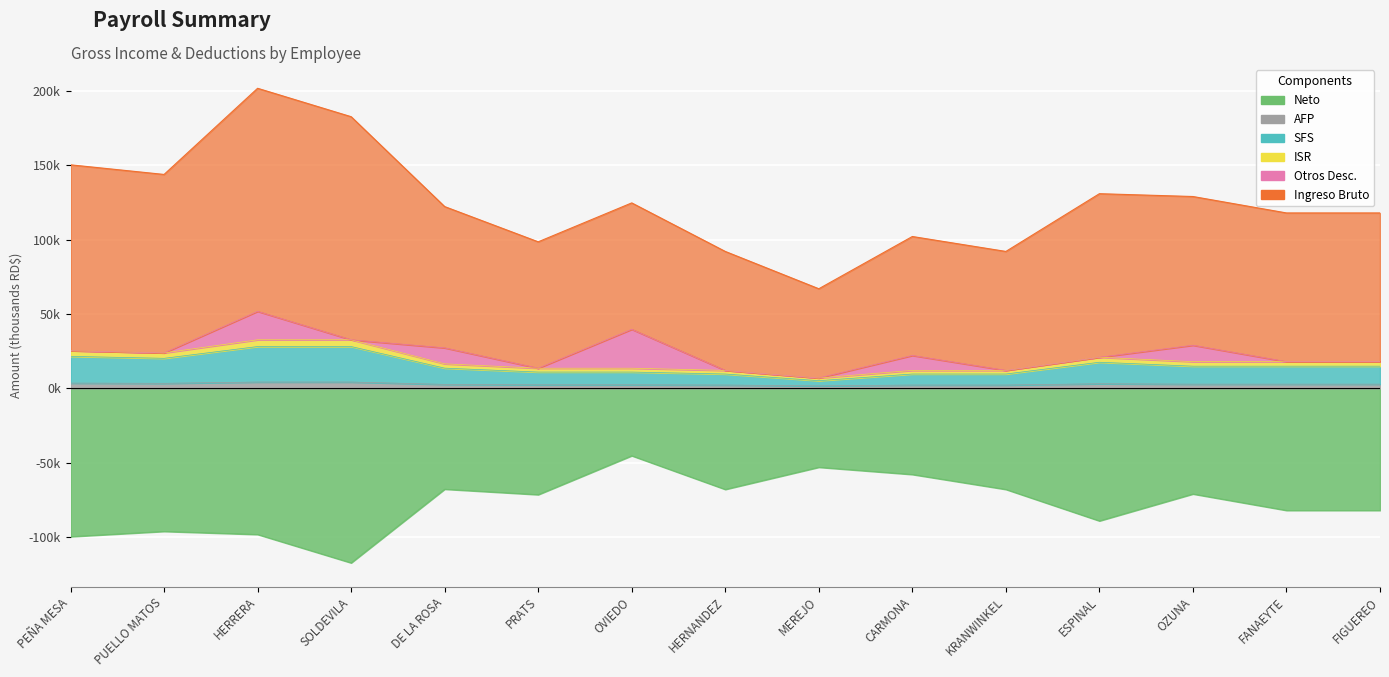

What is the smallest value displayed?

-117.3